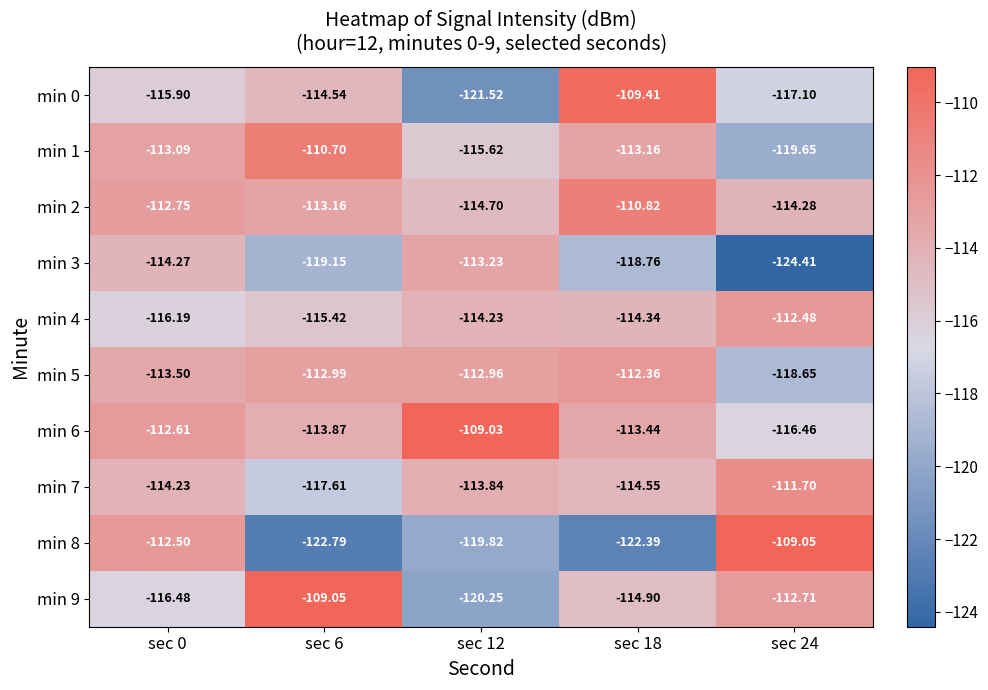

At how many categories does at least one series exceed -122?

5